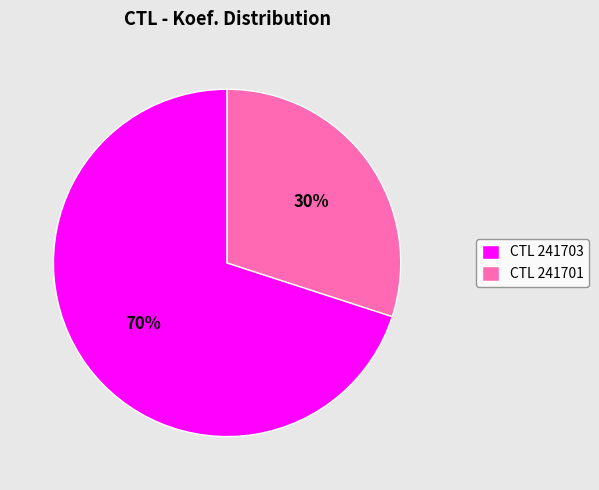

To the nearest percent, what is the average slice percentage?

50%